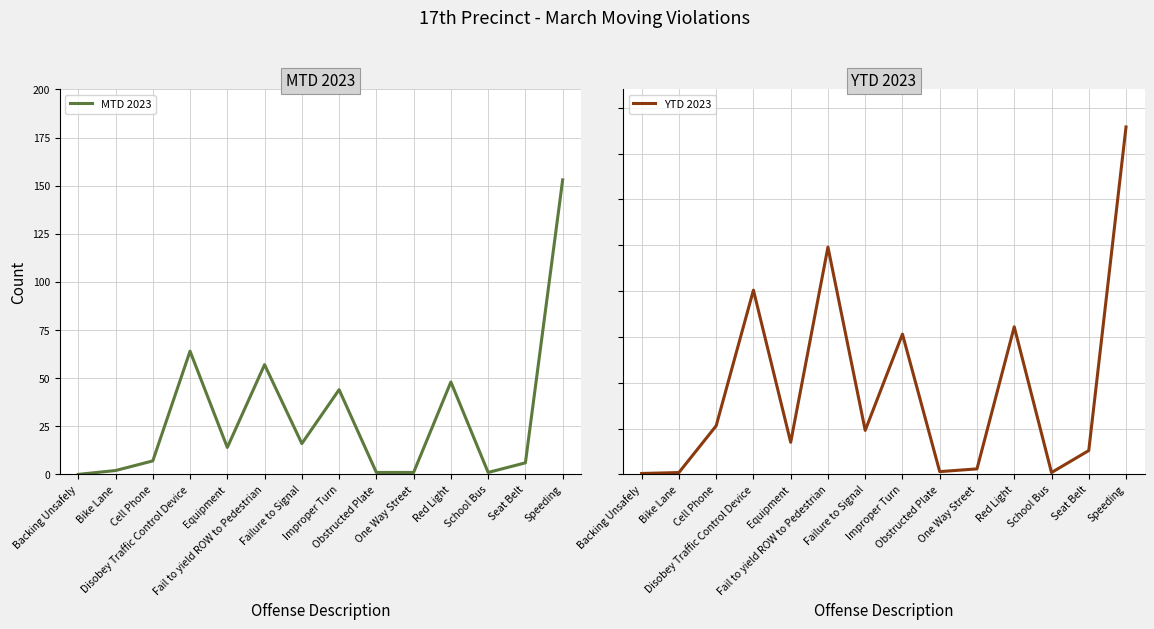

Where is the first local maximum for YTD 2023?

Disobey Traffic Control Device